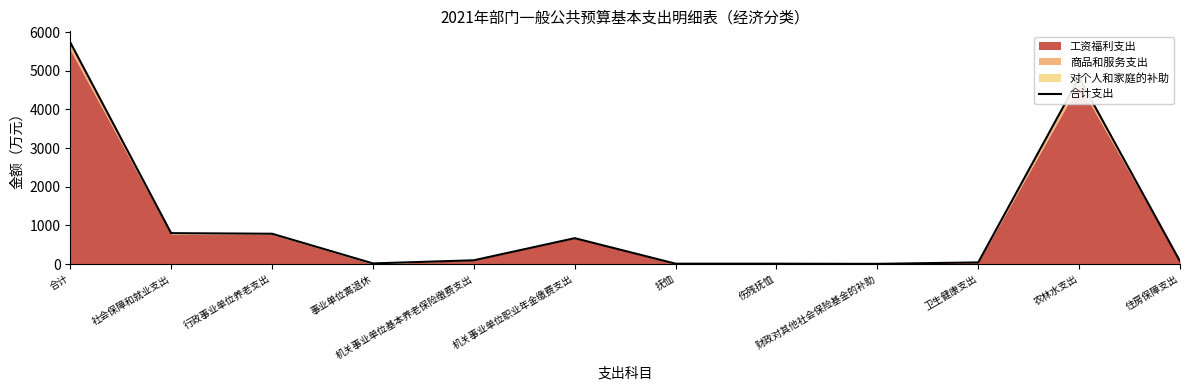

What is the difference between the maximum and minimum values?

5729.0